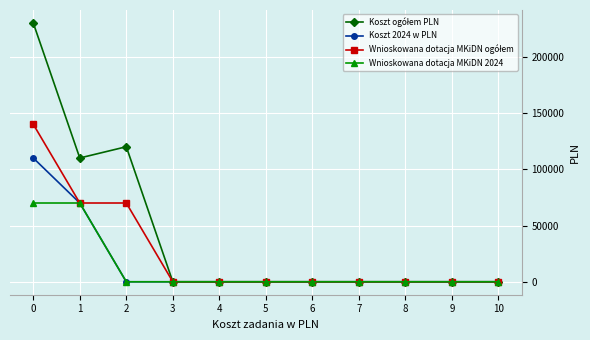

True or false: Wnioskowana dotacja MKiDN 2024 and Koszt 2024 w PLN intersect in this chart.

False